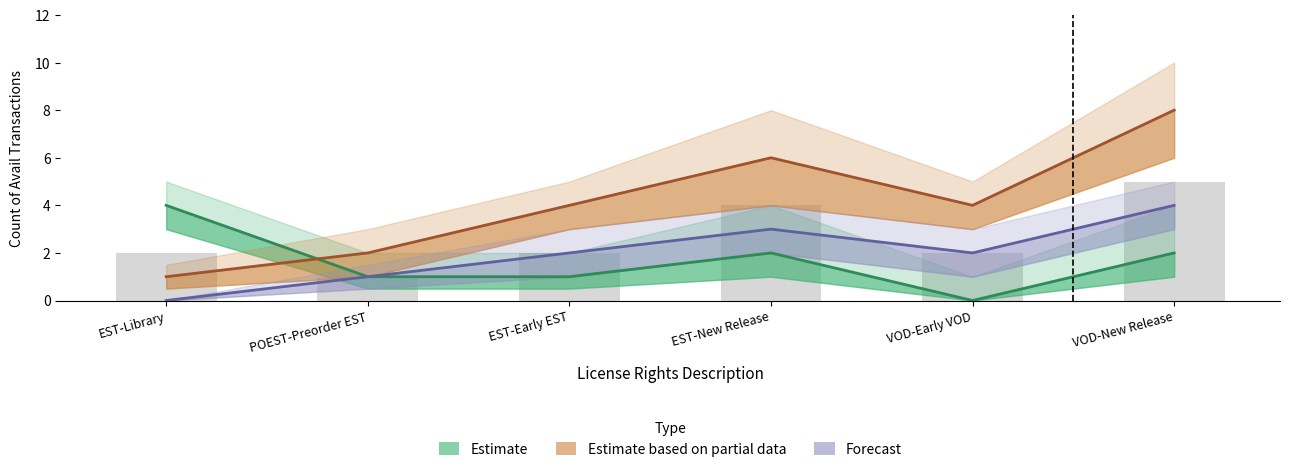

Which series has the largest range (max minus min)?

Estimate based on partial data